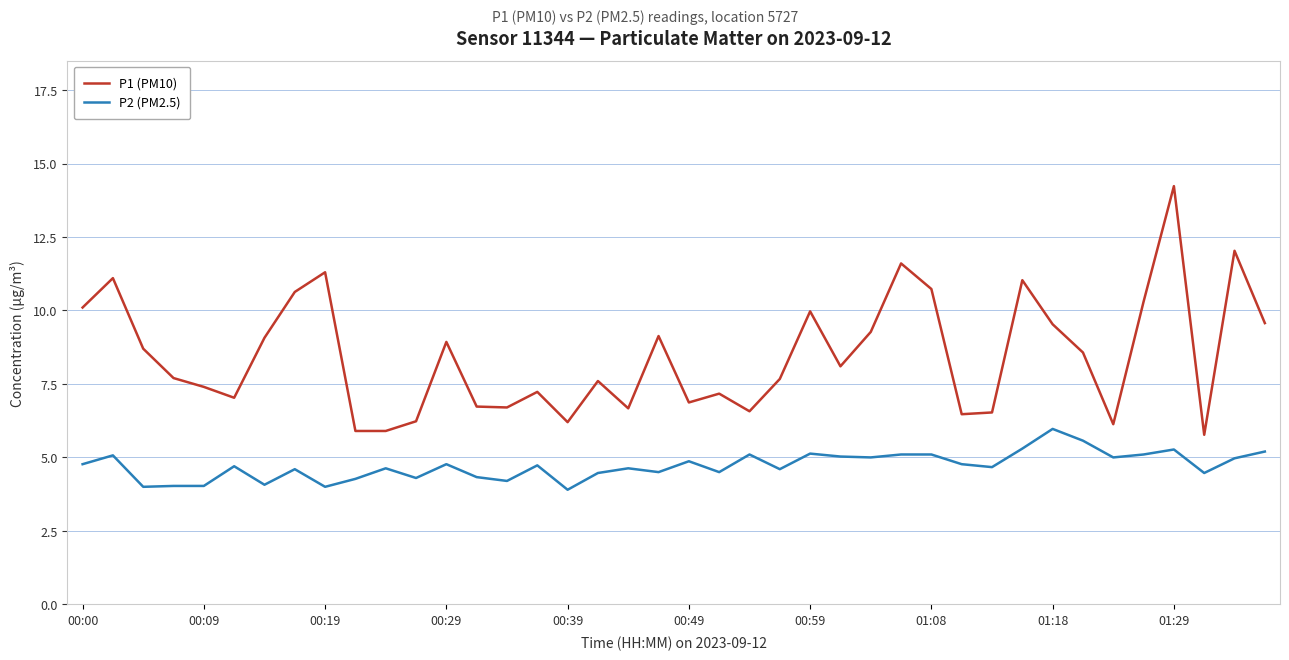

Which series has the widest spread of values?

P1 (PM10)